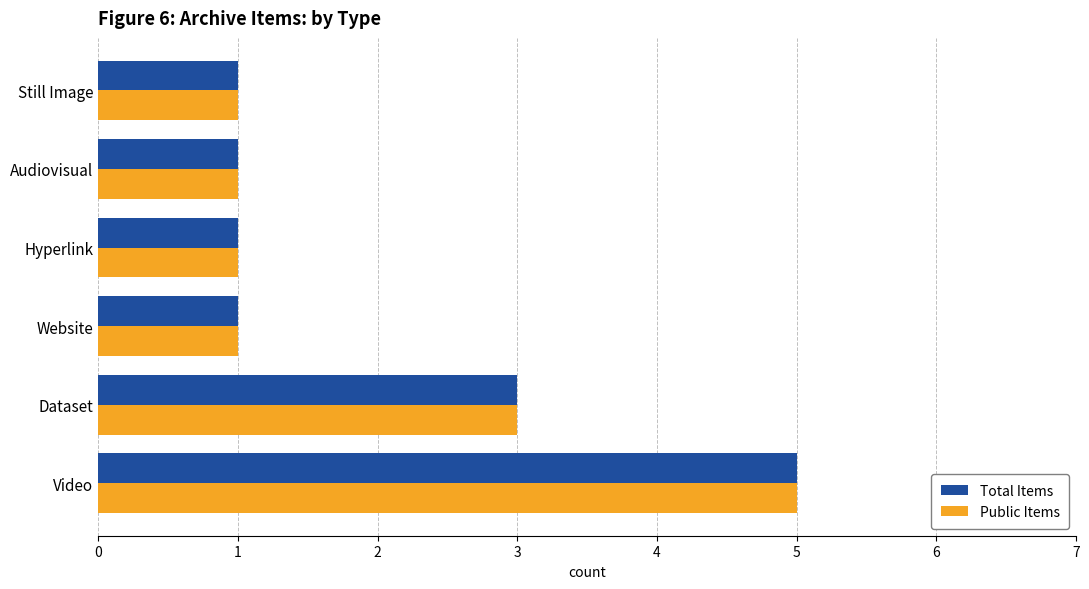

What is the total value across all series at Video?

10